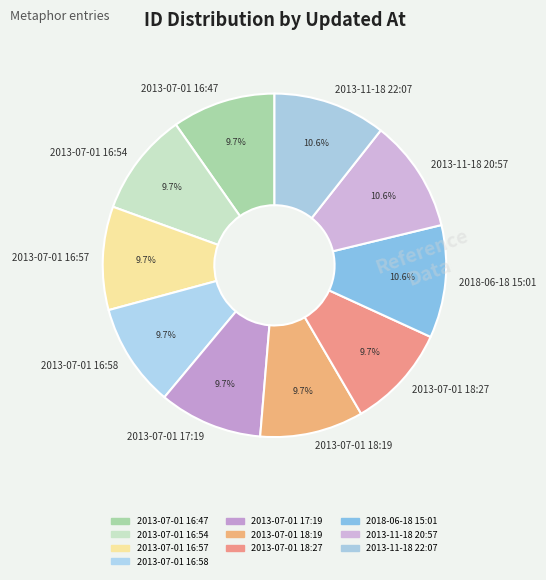

To the nearest percent, what is the difference between the 2013-07-01 16:54 and 2013-11-18 22:07 slice percentages?

1%